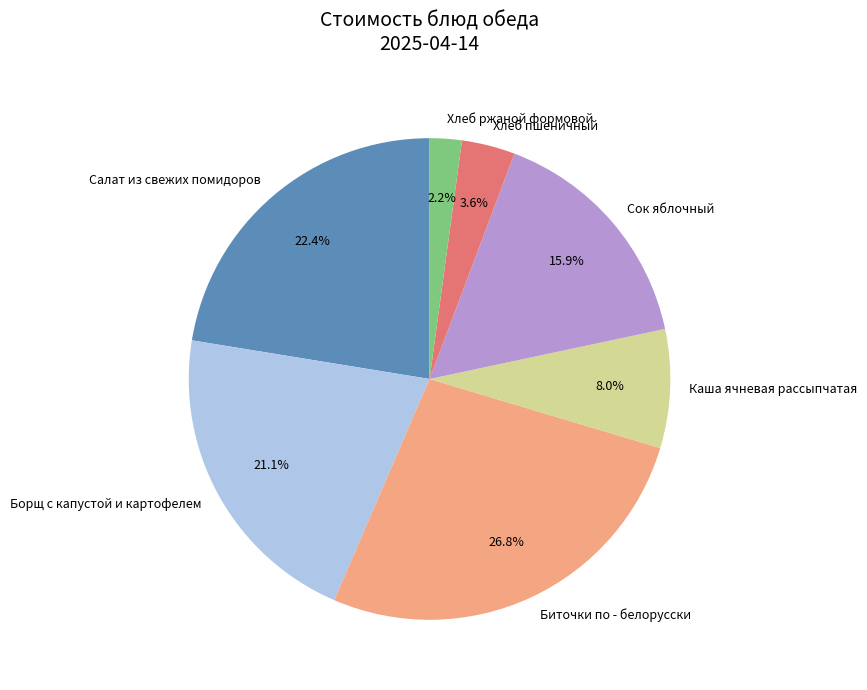

To the nearest percent, what portion does Хлеб ржаной формовой represent?

2%